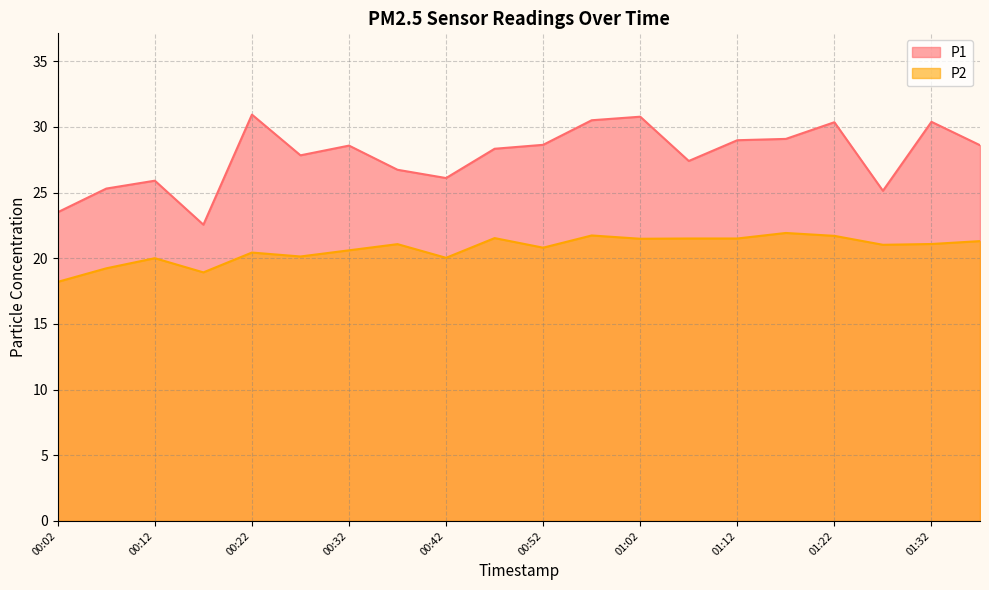

At which category does P2 reach its first local valley?

00:17